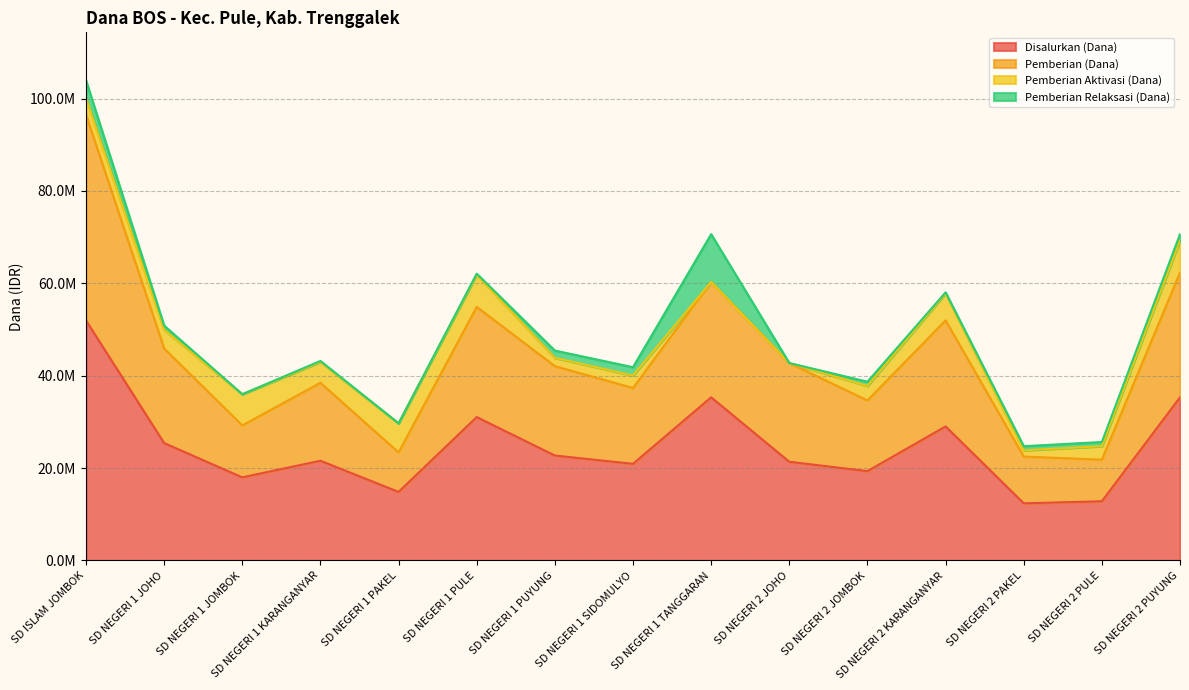

Where is the first local minimum for Pemberian (Dana)?

SD NEGERI 1 JOMBOK